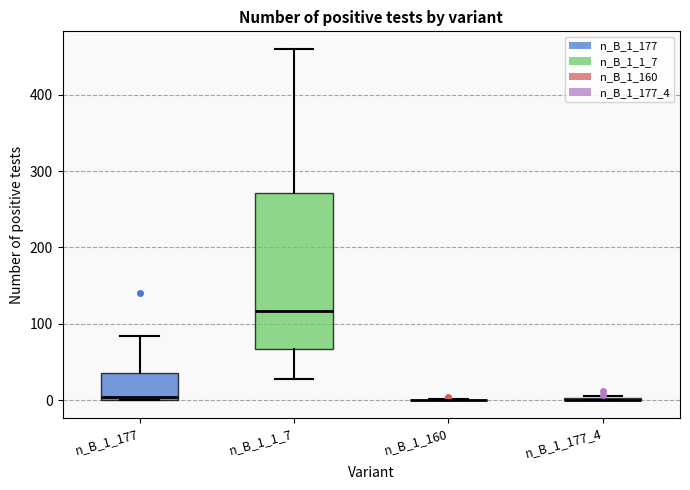

Reading left to right, read every box against the y-axis: the position of its median line, the range the box covers, and the ends of its whiskers. The values are not printed on the chart, so give them approximately, as read against the axis.

n_B_1_177: median 0 (just above the box's lower edge), box 0 to 40, whiskers 0 to 80
n_B_1_1_7: median 120, box 70 to 270, whiskers 30 to 460
n_B_1_160: box collapsed to a line at 0, whiskers 0 to 0
n_B_1_177_4: box collapsed to a line at 0, whiskers 0 to 10